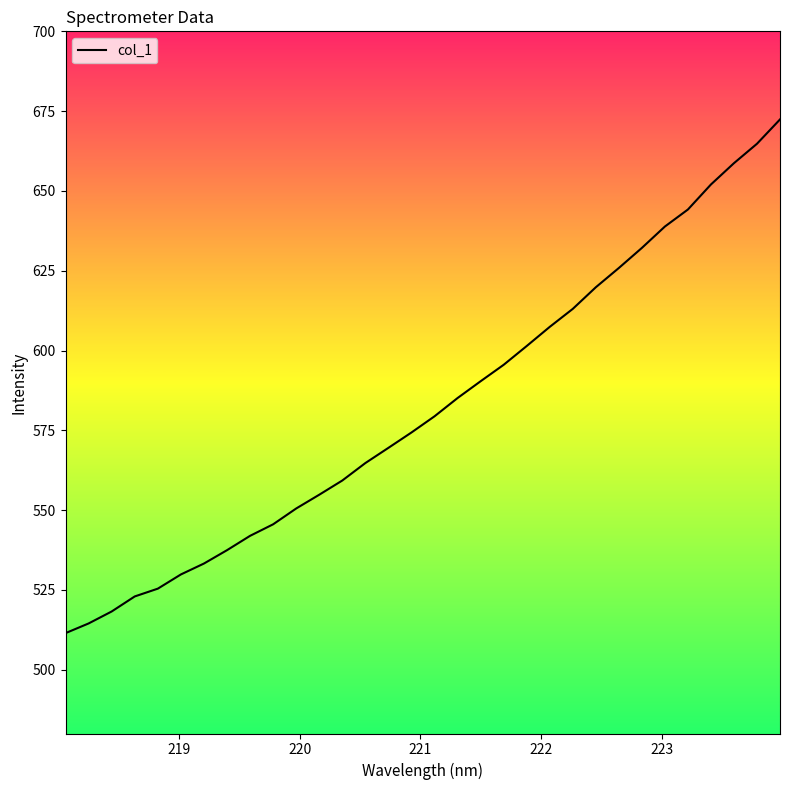

What is the maximum value shown in the chart?

672.4